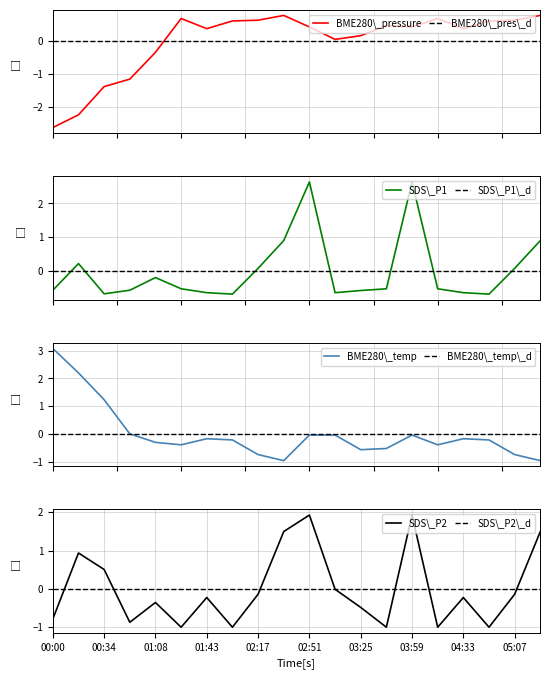

Is this an area chart (filled region under the line)?

No